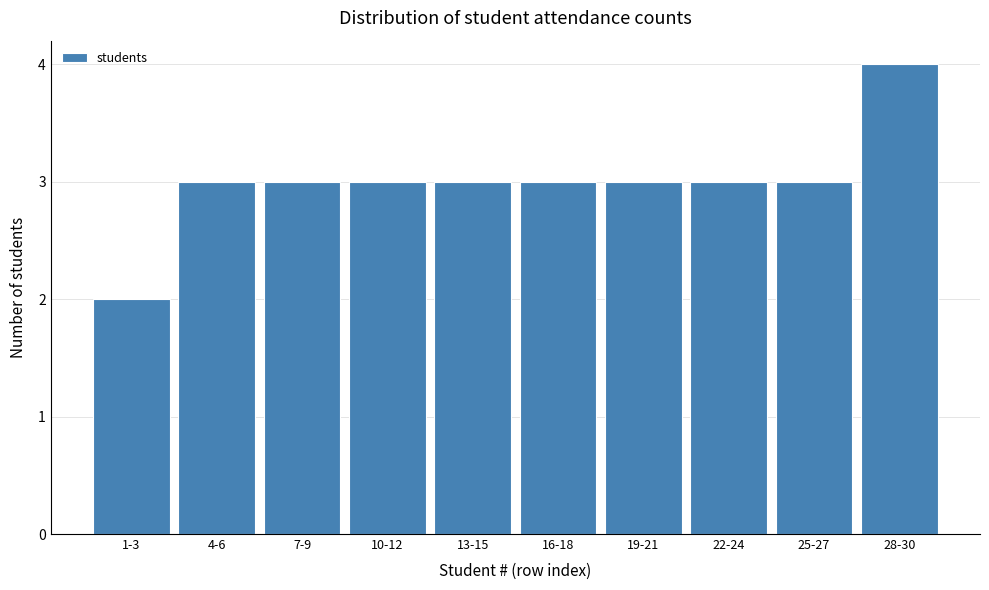

Reading left to right, list all the values displayed in this chart.

1-3=2	4-6=3	7-9=3	10-12=3	13-15=3	16-18=3	19-21=3	22-24=3	25-27=3	28-30=4